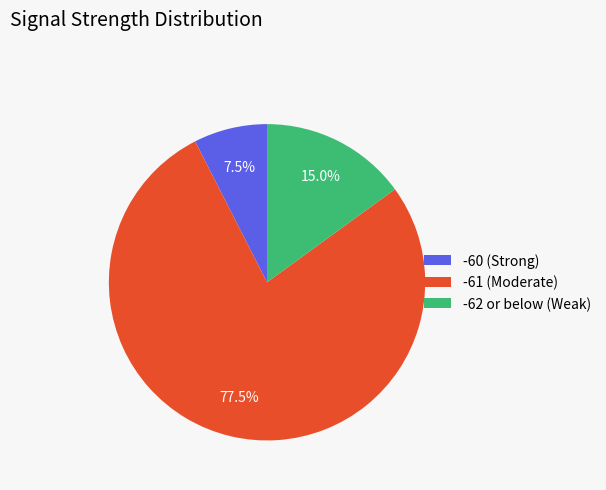

Approximately how many times larger is the value at -60 (Strong) compared to -62 or below (Weak)?

0.5